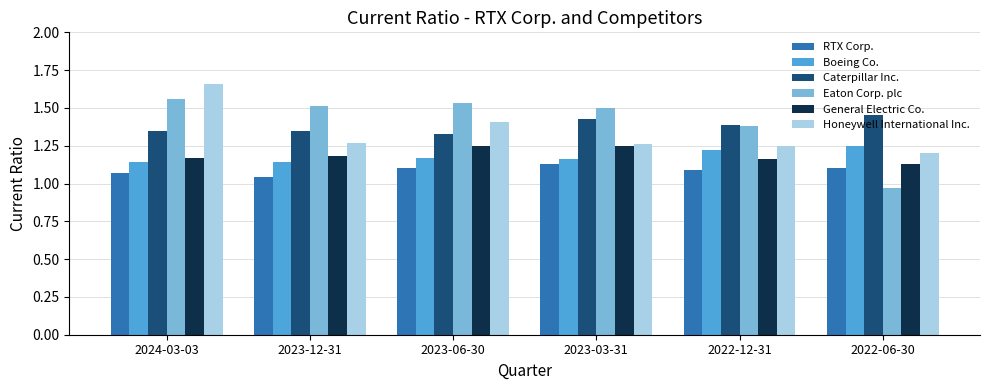

What are all the series names shown in the legend?

RTX Corp., Boeing Co., Caterpillar Inc., Eaton Corp. plc, General Electric Co., Honeywell International Inc.